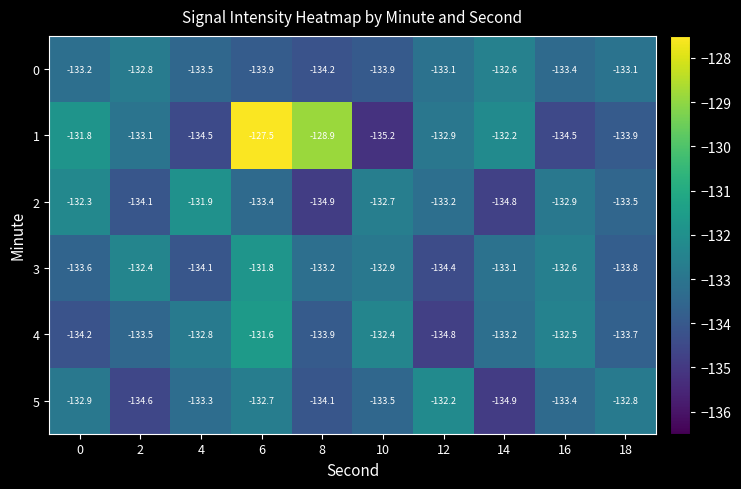

At which label is 2 closest to -133?

16